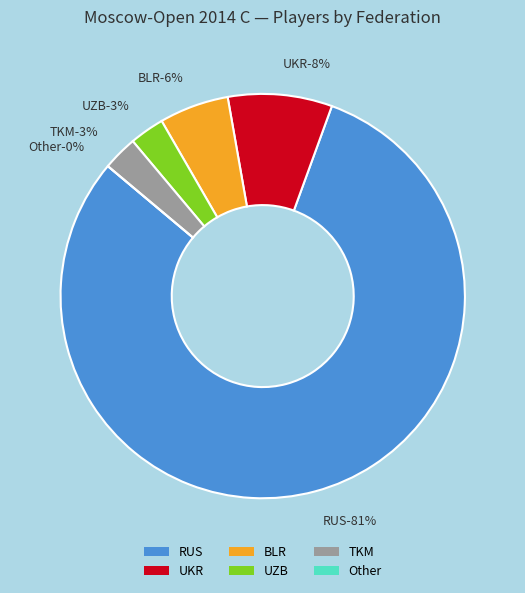

To the nearest percent, what is the difference between the BLR and UZB slice percentages?

3%